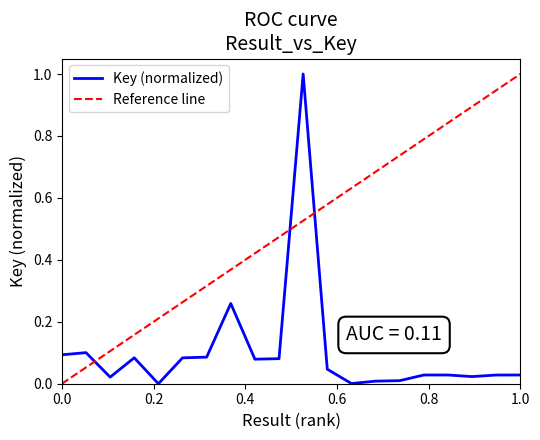

The value at 19 is 0.0. True or false?

False